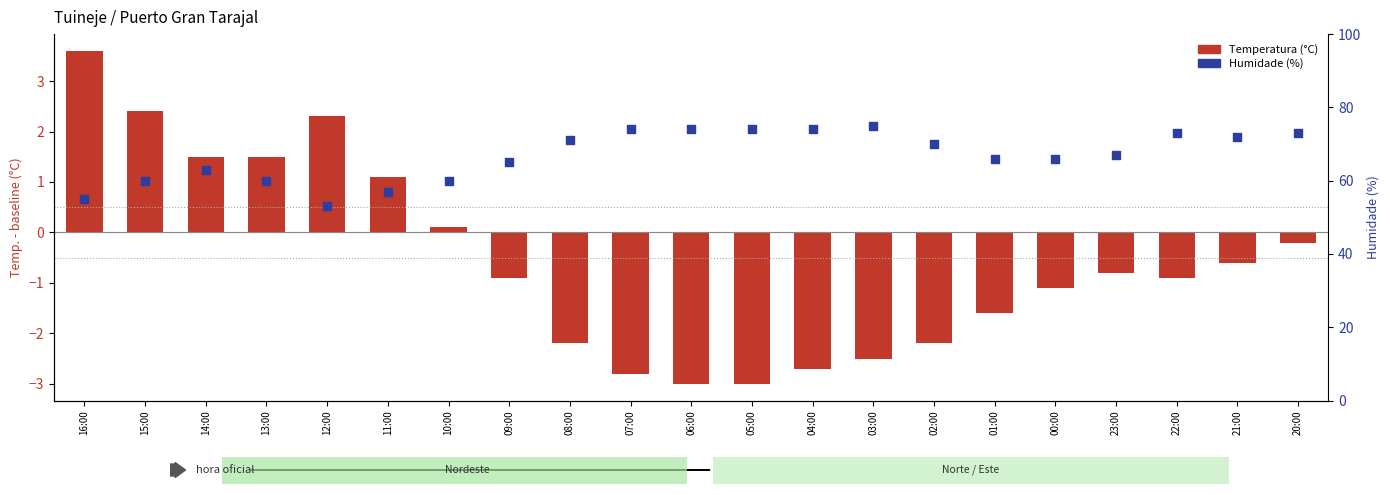

At how many categories does at least one series exceed 47?

21